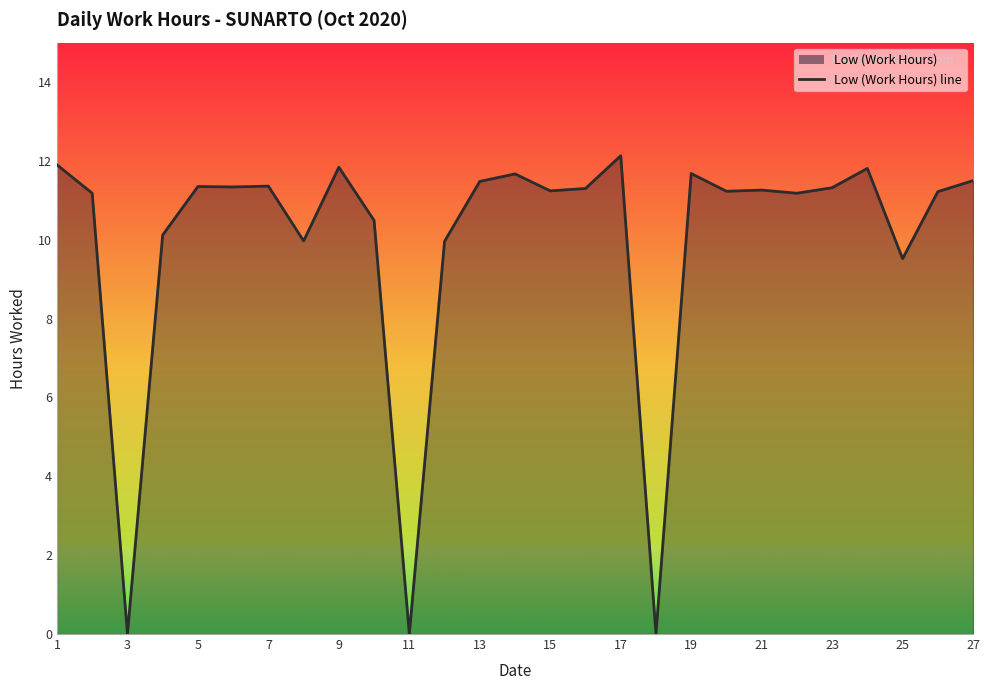

How many values are above zero?

24